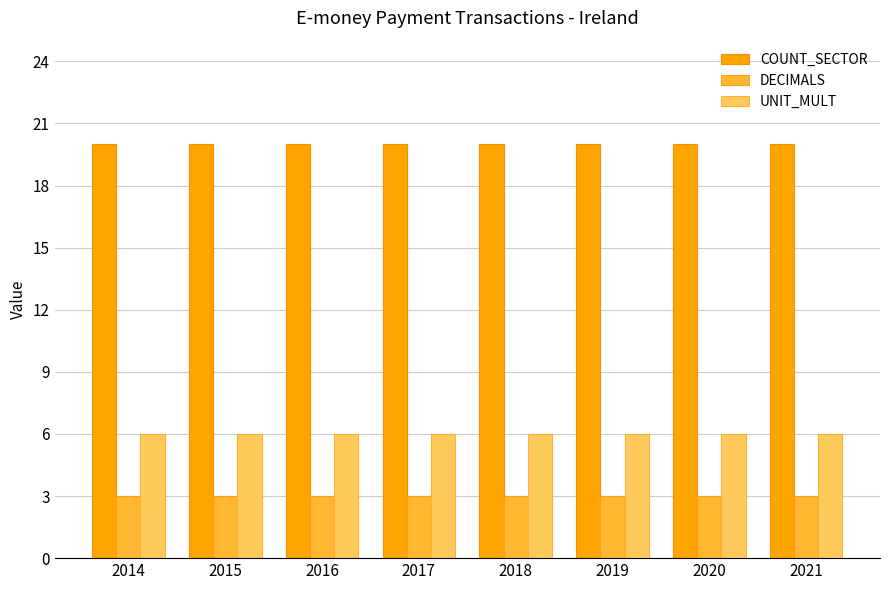

What is the maximum value shown in the chart?

20